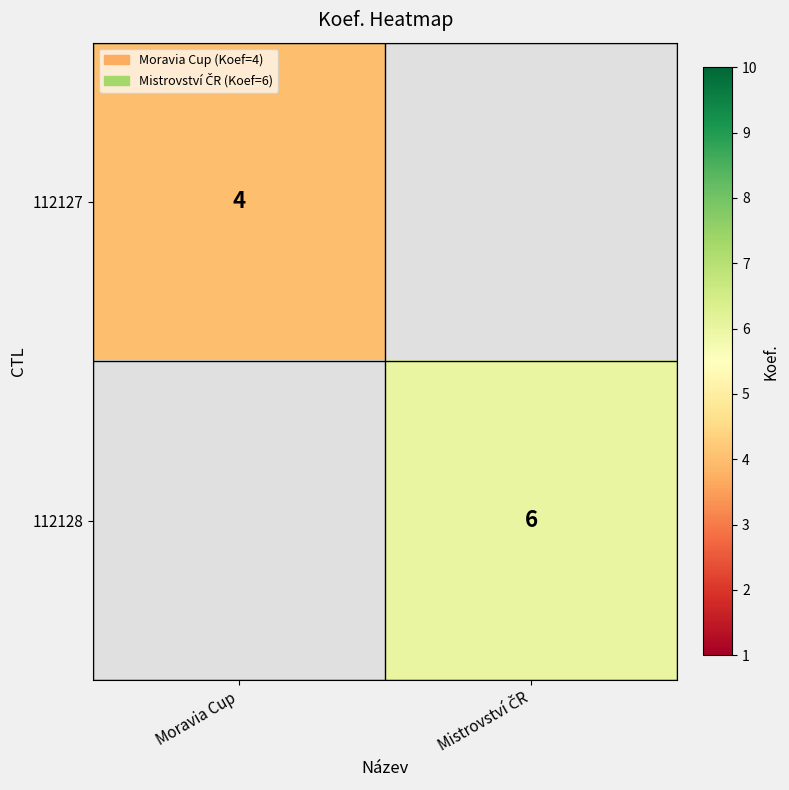

At which category does the chart reach its minimum across all series?

Moravia Cup